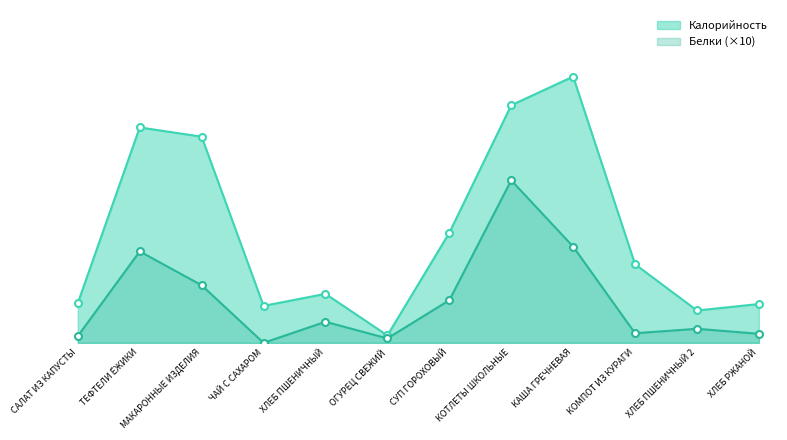

What is the difference between the highest and lowest values at ХЛЕБ ПШЕНИЧНЫЙ?

30.2